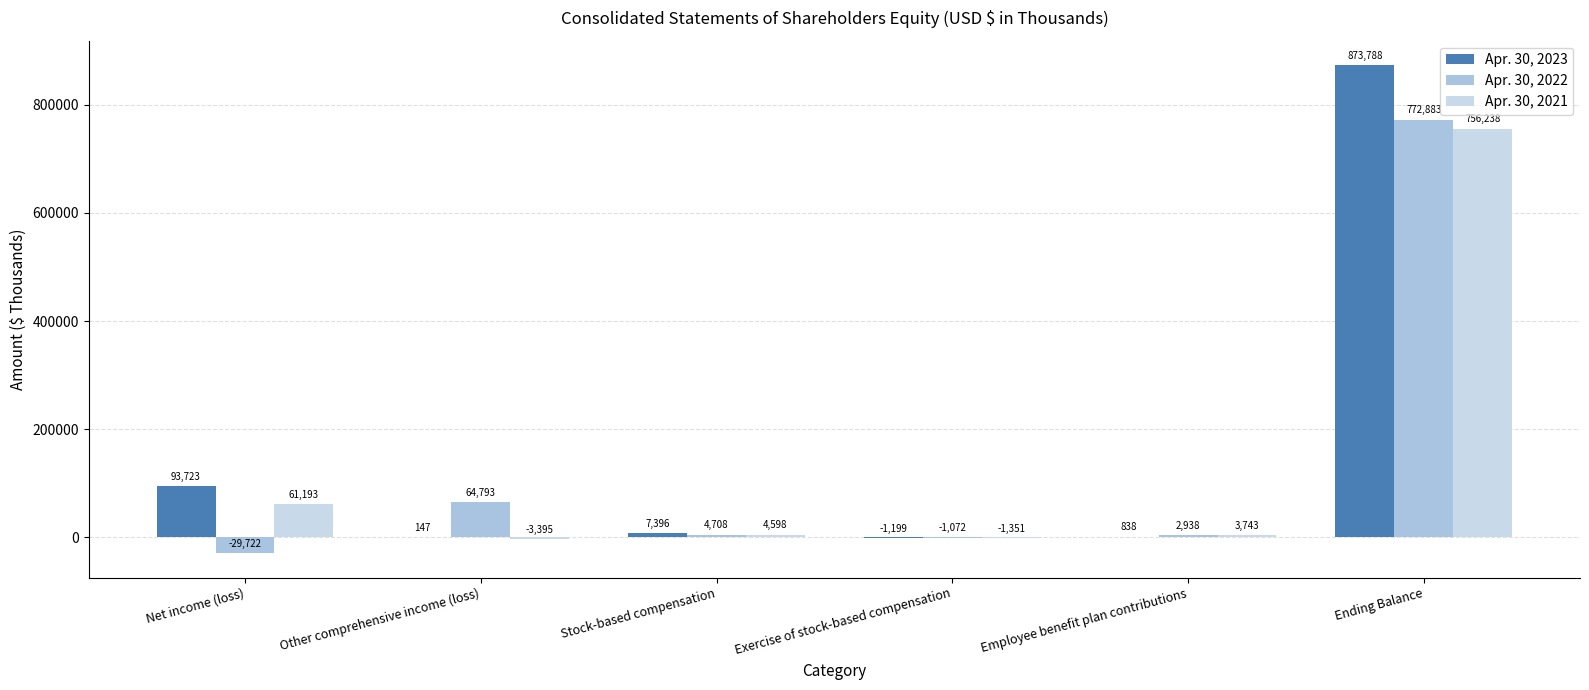

Reading right to left, extract all data points from this chart.

Apr. 30, 2023: Ending Balance=873788	Employee benefit plan contributions=838	Exercise of stock-based compensation=-1199	Stock-based compensation=7396	Other comprehensive income (loss)=147	Net income (loss)=93723
Apr. 30, 2022: Ending Balance=772883	Employee benefit plan contributions=2938	Exercise of stock-based compensation=-1072	Stock-based compensation=4708	Other comprehensive income (loss)=64793	Net income (loss)=-29722
Apr. 30, 2021: Ending Balance=756238	Employee benefit plan contributions=3743	Exercise of stock-based compensation=-1351	Stock-based compensation=4598	Other comprehensive income (loss)=-3395	Net income (loss)=61193